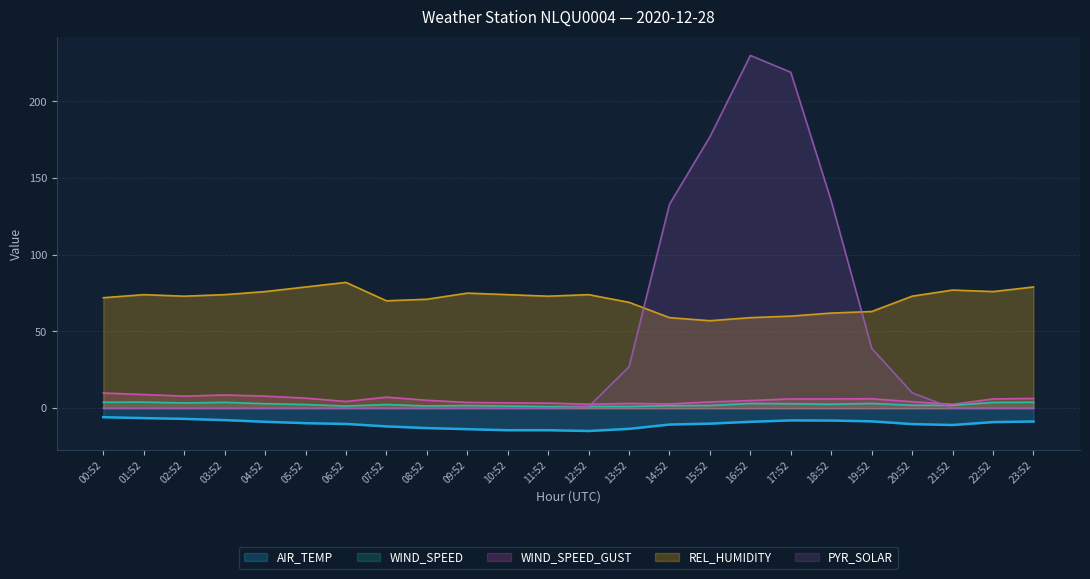

Reading right to left, extract all data points from this chart.

AIR_TEMP: -8.7	-9.1	-11.0	-10.4	-8.6	-8.1	-8.0	-8.9	-10.1	-10.7	-13.5	-14.9	-14.4	-14.4	-13.7	-13.0	-11.9	-10.3	-9.8	-8.9	-7.8	-7.0	-6.5	-5.9
WIND_SPEED: 3.9	3.7	1.8	1.9	3.1	2.5	2.9	3.0	1.7	1.6	1.1	1.1	1.0	1.4	1.7	1.4	2.3	1.4	2.3	2.9	3.8	3.4	3.9	3.8
WIND_SPEED_GUST: 6.3	6.0	2.5	4.2	6.1	6.0	6.0	5.0	4.1	2.8	3.1	2.6	3.3	3.4	3.8	5.1	7.2	4.4	6.5	7.9	8.6	7.8	8.9	9.9
REL_HUMIDITY: 79.0	76.0	77.0	73.0	63.0	62.0	60.0	59.0	57.0	59.0	69.0	74.0	73.0	74.0	75.0	71.0	70.0	82.0	79.0	76.0	74.0	73.0	74.0	72.0
PYR_SOLAR: 0.0	0.0	0.0	10.0	39.0	135.0	219.0	230.0	177.0	133.0	27.0	1.0	0.0	0.0	0.0	0.0	0.0	0.0	0.0	0.0	0.0	0.0	0.0	0.0